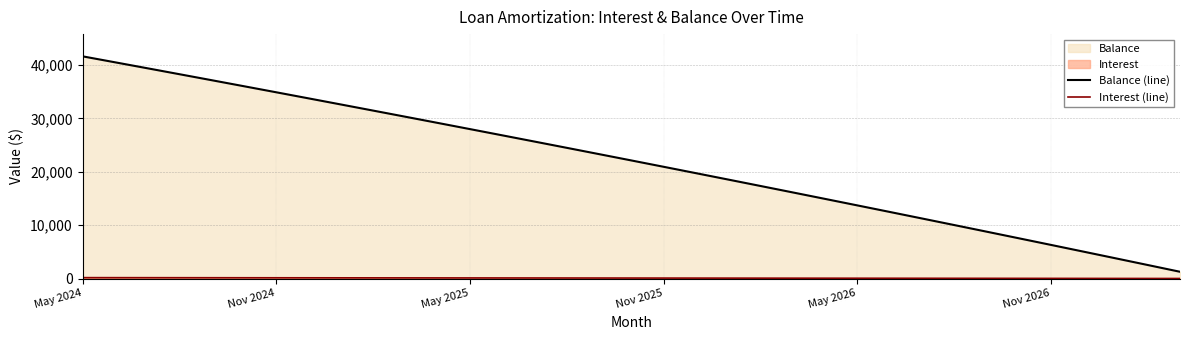

The value of Interest (line) at 17 is 92.3. True or false?

True